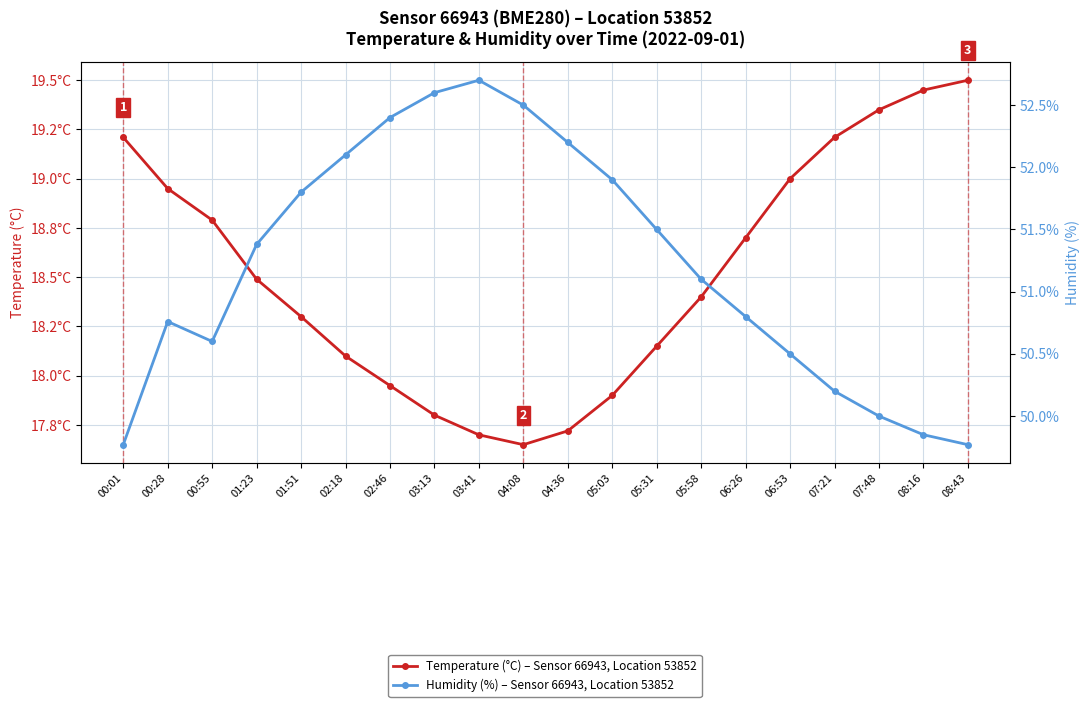

At which label does Humidity (%) – Sensor 66943, Location 53852 first exceed 51?

01:23